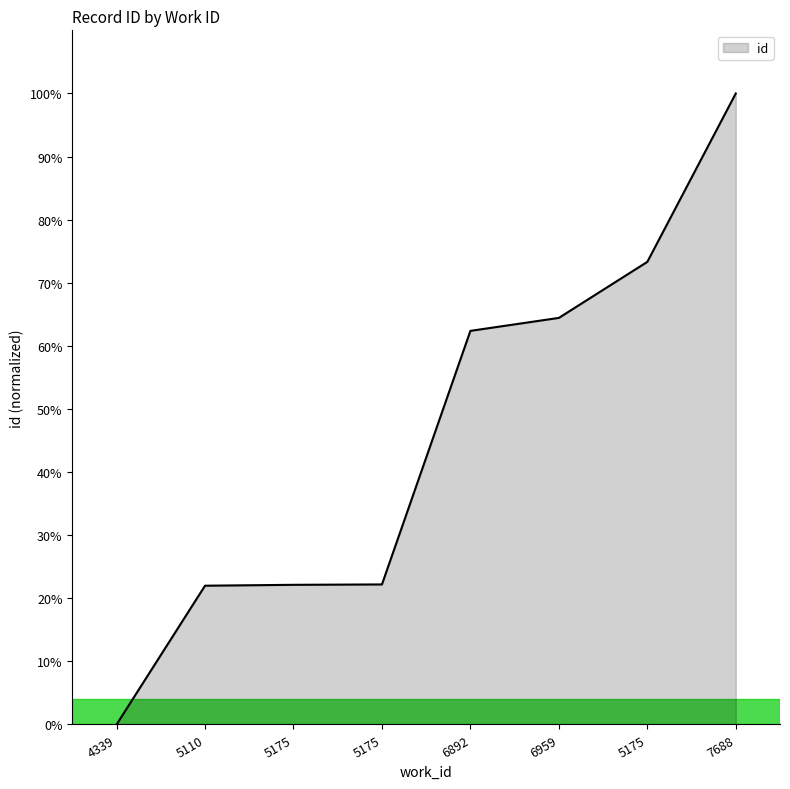

Reading left to right, transcribe all the data shown in this chart.

0.0	22.0	22.1	22.2	62.4	64.4	73.3	100.0